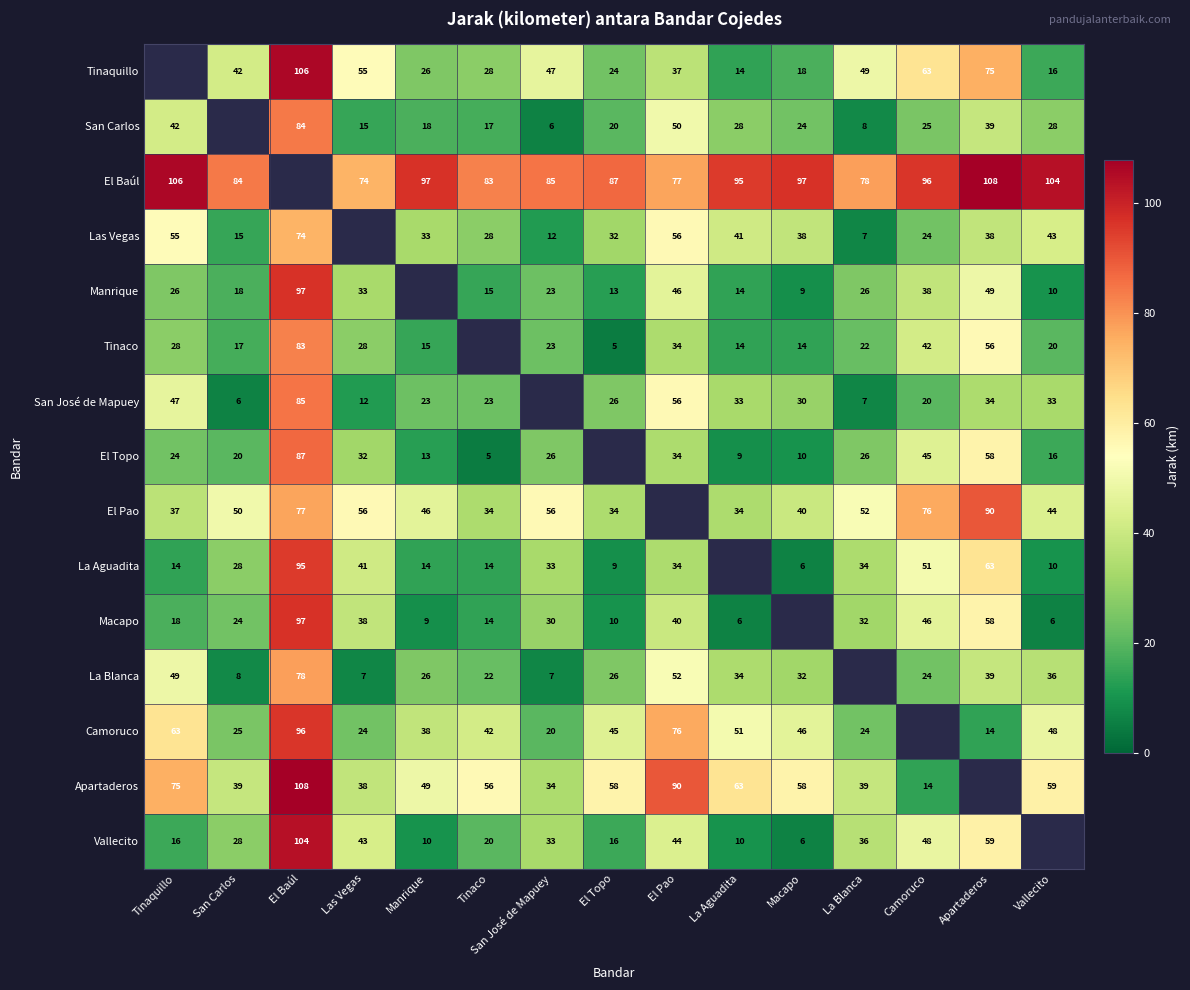

Which category has the highest value across all series?

Apartaderos